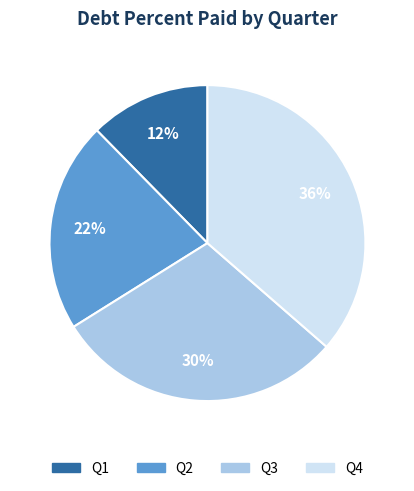

Count the number of slices in the pie.

4